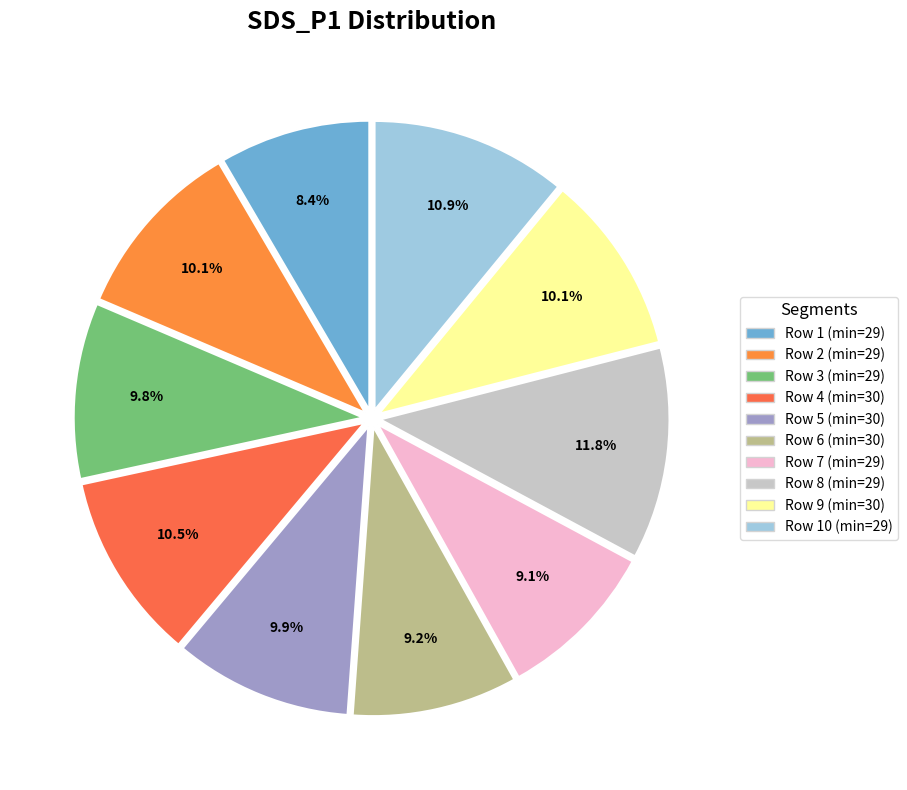

Count the number of slices in the pie.

10